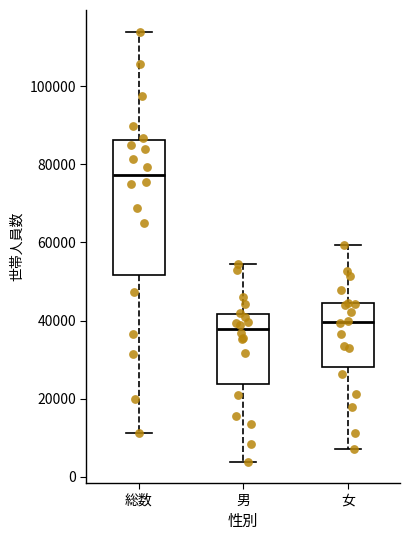

Which box is the tallest, from its lower edge to its upper edge?

総数